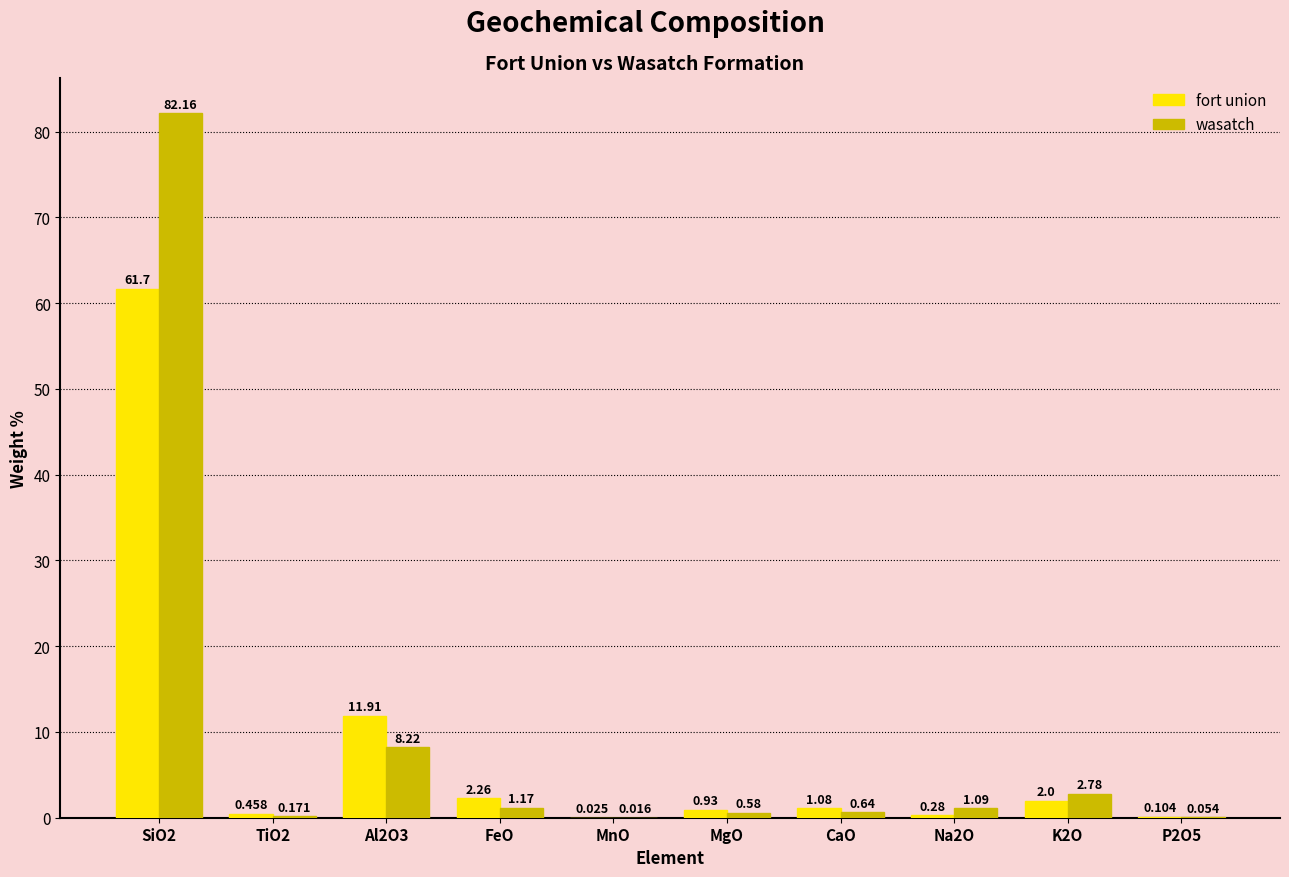

At which label is fort union closest to 30?

Al2O3